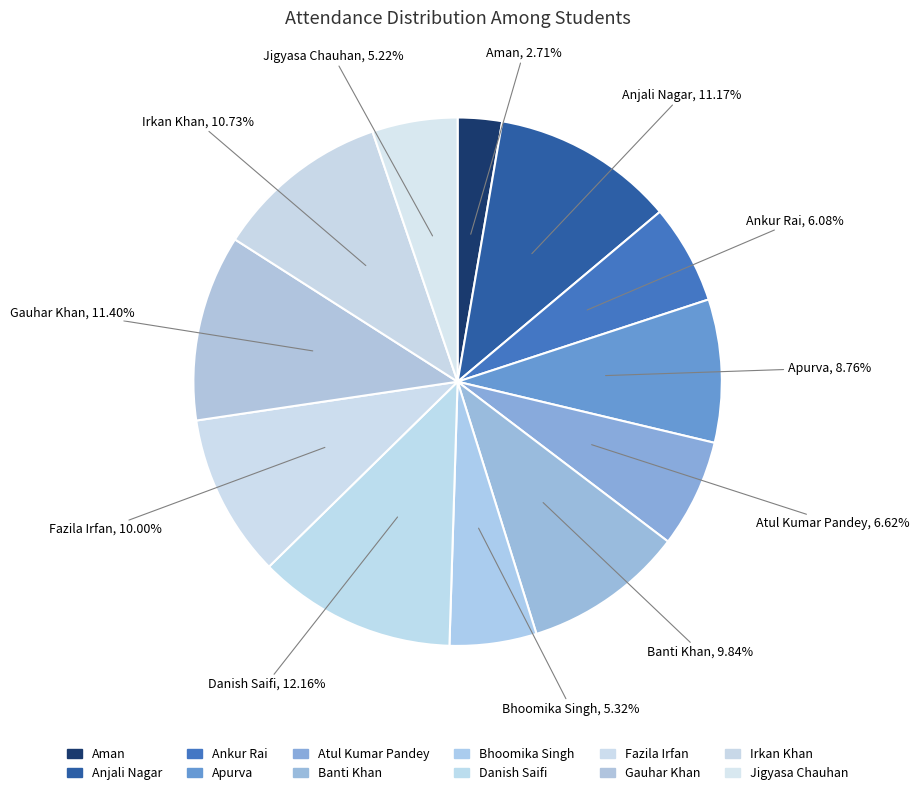

Approximately how many times larger is the value at Jigyasa Chauhan compared to Gauhar Khan?

0.5